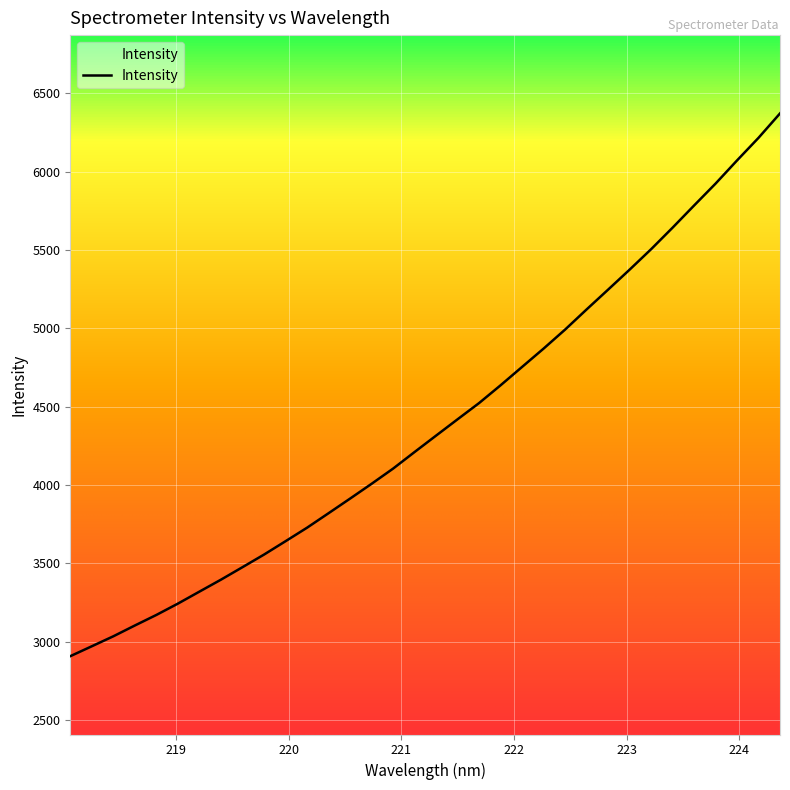

What is the smallest value displayed?

2907.3